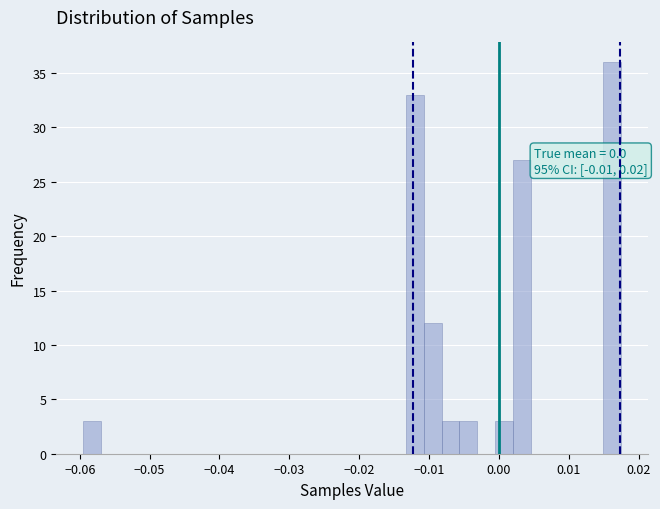

Around what value on the x-axis is the tallest bar? Give the approximate position of its centre, as read against the axis.

0.016